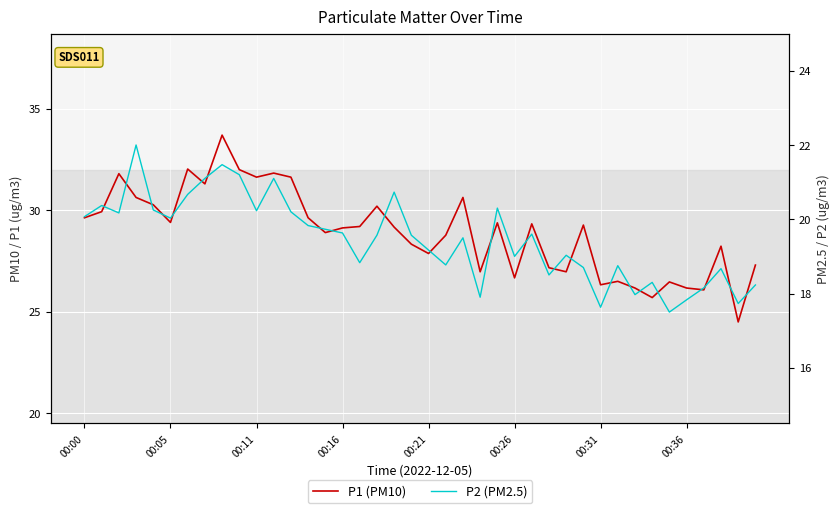

What is the sum of all P1 (PM10) values?

1156.8